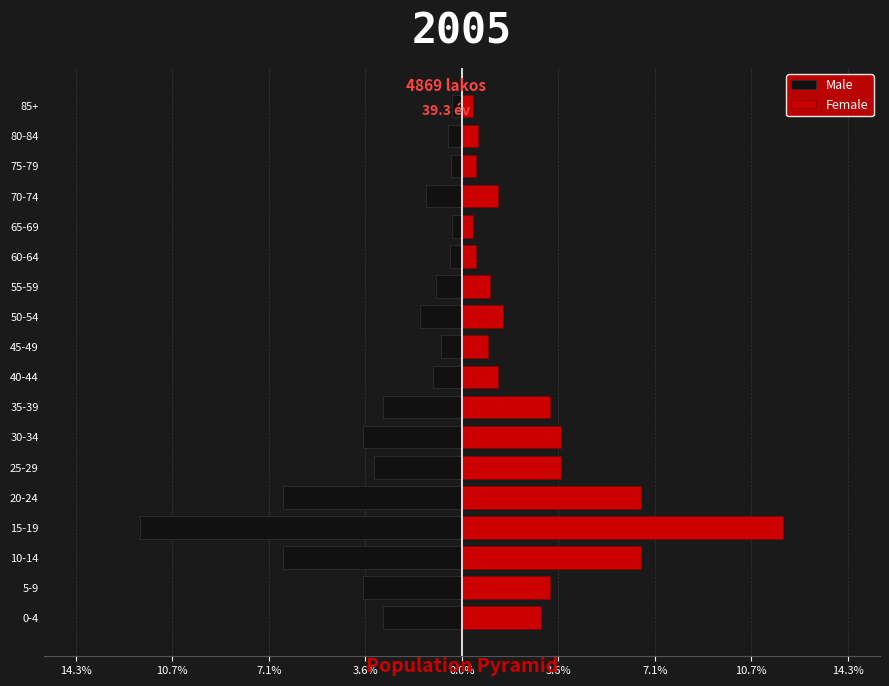

What is the value of the Female bar at the 15th from the left?

1.3